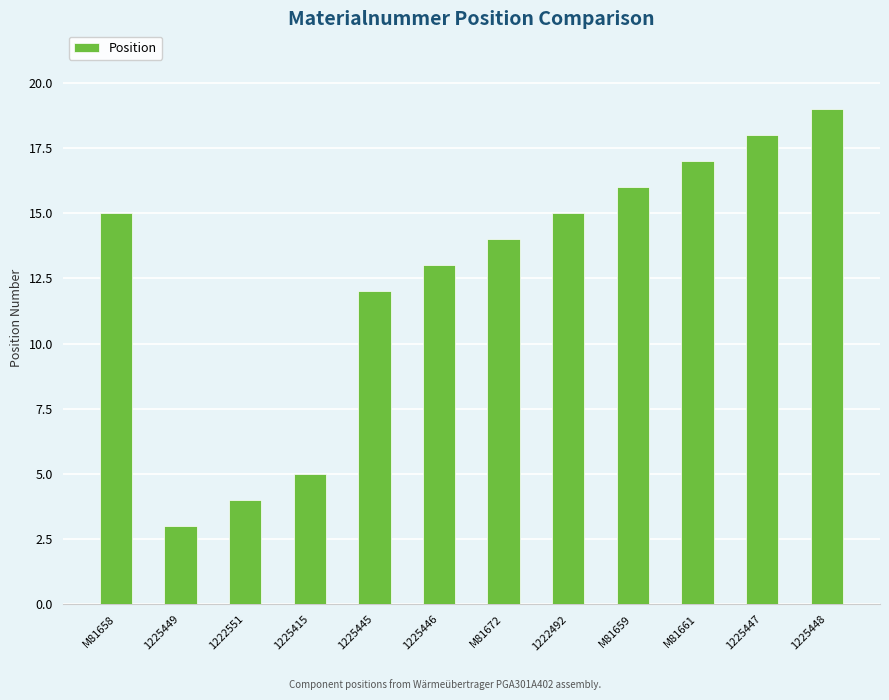

What position from the left is M81658?

1